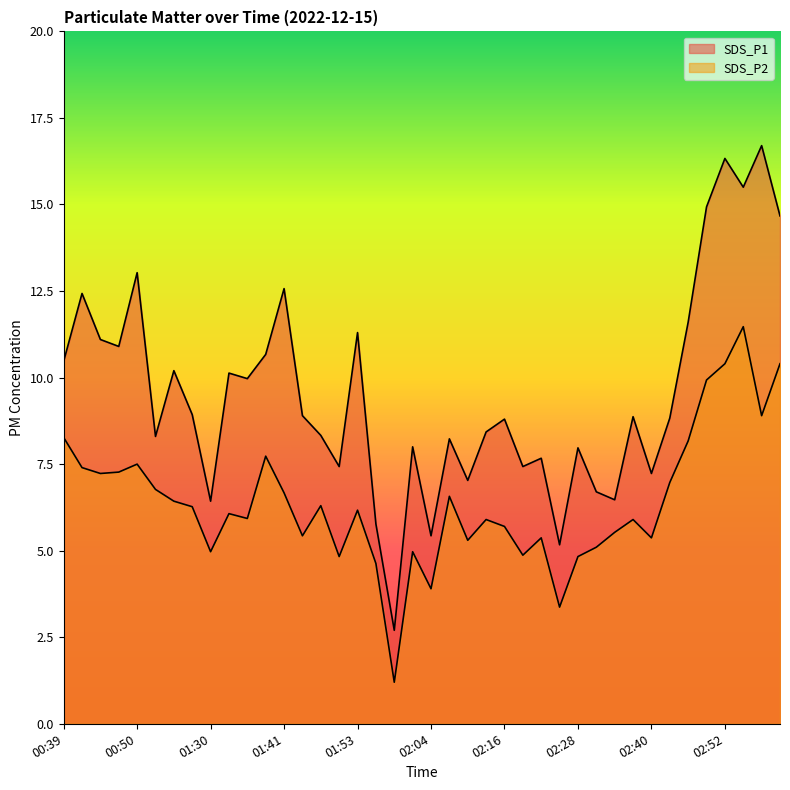

True or false: SDS_P2 and SDS_P1 intersect in this chart.

False